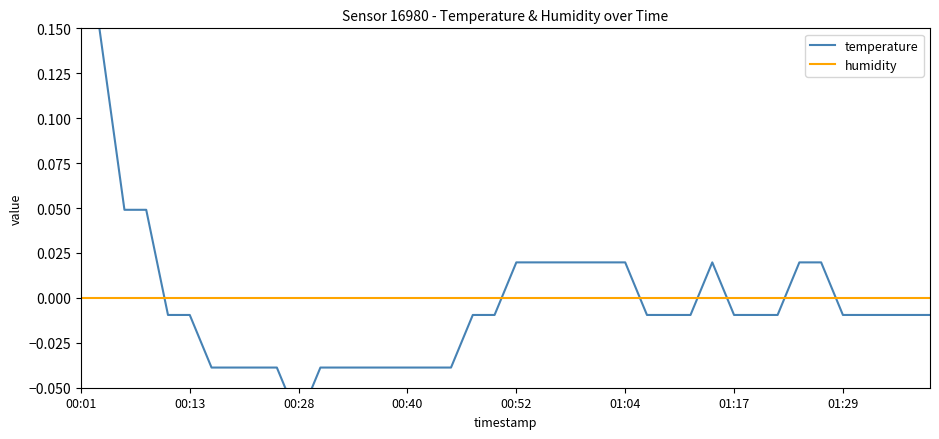

At which category is the sum across all series the highest?

00:01